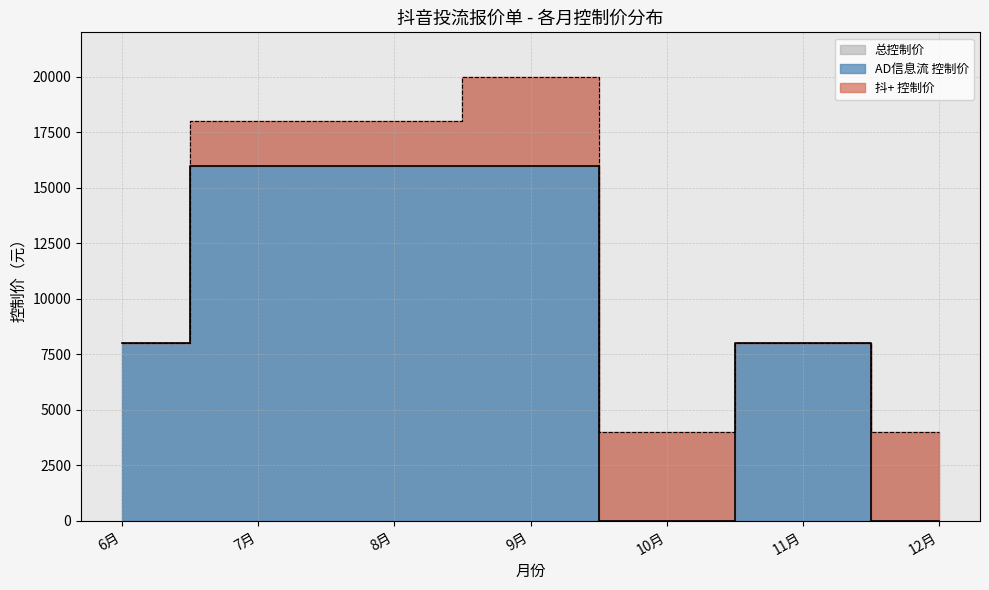

The chart shows a value of 6876 at 12月. True or false?

False